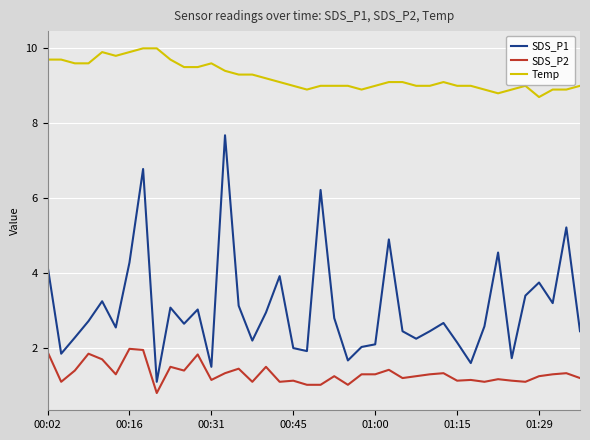

True or false: Temp and SDS_P2 cross at least once.

False